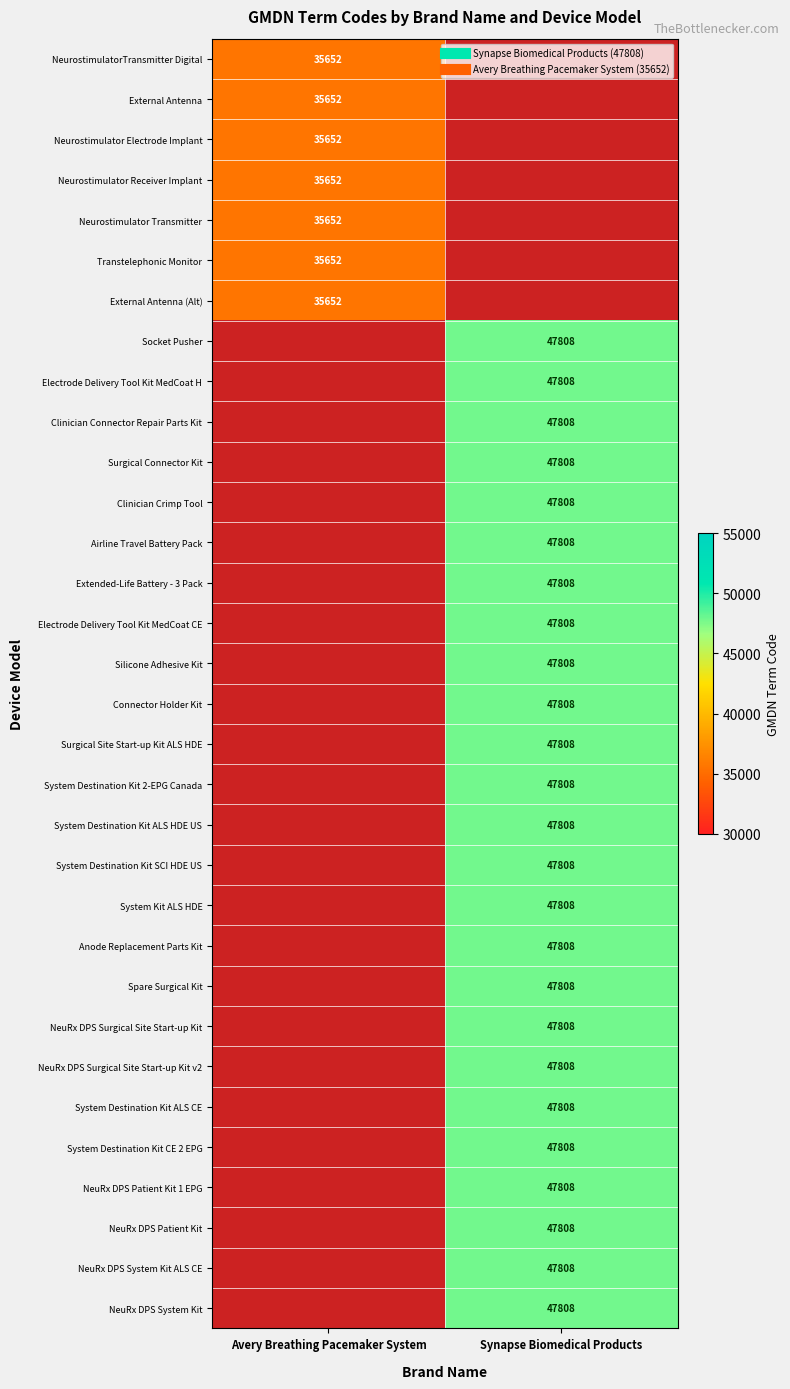

Rank the series at Synapse Biomedical Products from lowest to highest value.

NeurostimulatorTransmitter Digital, External Antenna, Neurostimulator Electrode Implant, Neurostimulator Receiver Implant, Neurostimulator Transmitter, Transtelephonic Monitor, External Antenna (Alt), Socket Pusher, Electrode Delivery Tool Kit MedCoat H, Clinician Connector Repair Parts Kit, Surgical Connector Kit, Clinician Crimp Tool, Airline Travel Battery Pack, Extended-Life Battery - 3 Pack, Electrode Delivery Tool Kit MedCoat CE, Silicone Adhesive Kit, Connector Holder Kit, Surgical Site Start-up Kit ALS HDE, System Destination Kit 2-EPG Canada, System Destination Kit ALS HDE US, System Destination Kit SCI HDE US, System Kit ALS HDE, Anode Replacement Parts Kit, Spare Surgical Kit, NeuRx DPS Surgical Site Start-up Kit, NeuRx DPS Surgical Site Start-up Kit v2, System Destination Kit ALS CE, System Destination Kit CE 2 EPG, NeuRx DPS Patient Kit 1 EPG, NeuRx DPS Patient Kit, NeuRx DPS System Kit ALS CE, NeuRx DPS System Kit